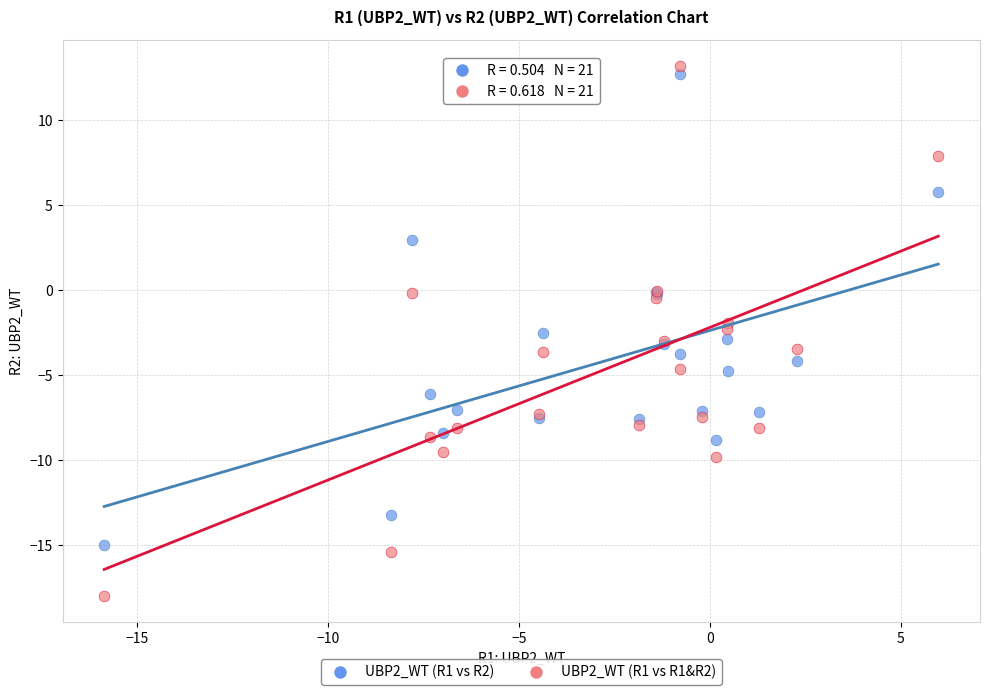

Which series reaches the maximum Y coordinate?

UBP2_WT (R1 vs R1&R2)